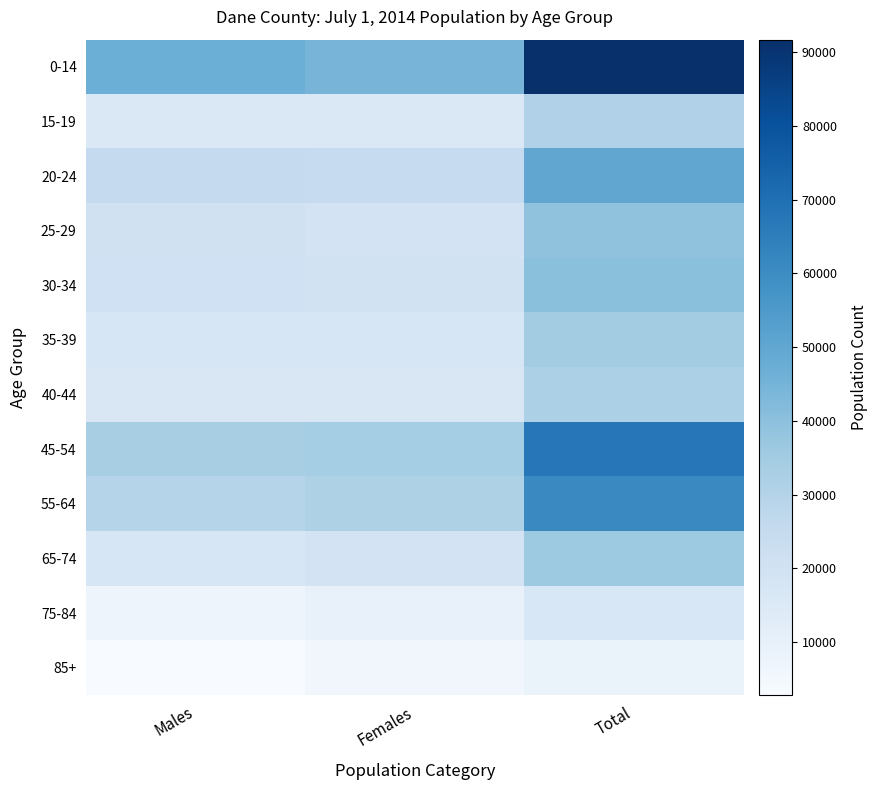

What is the difference between the highest and lowest values at Females?

38862